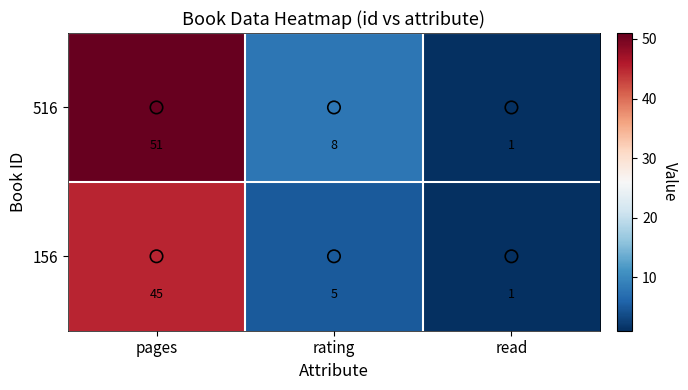

The value of 516 at rating is 8. True or false?

True